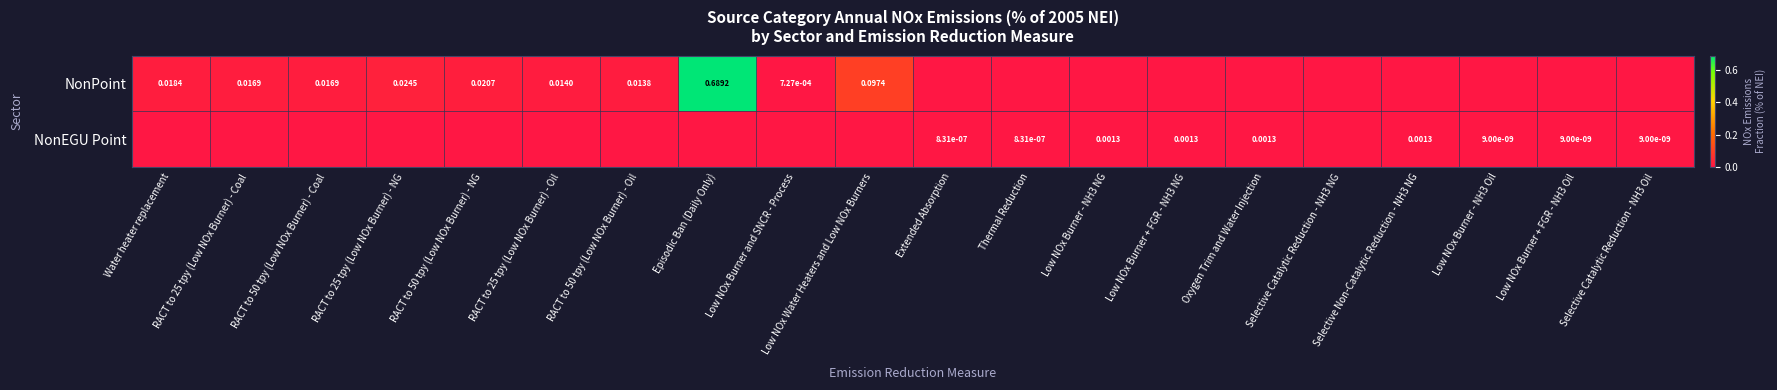

List the series in order of their overall mean, highest first.

NonPoint, NonEGU Point